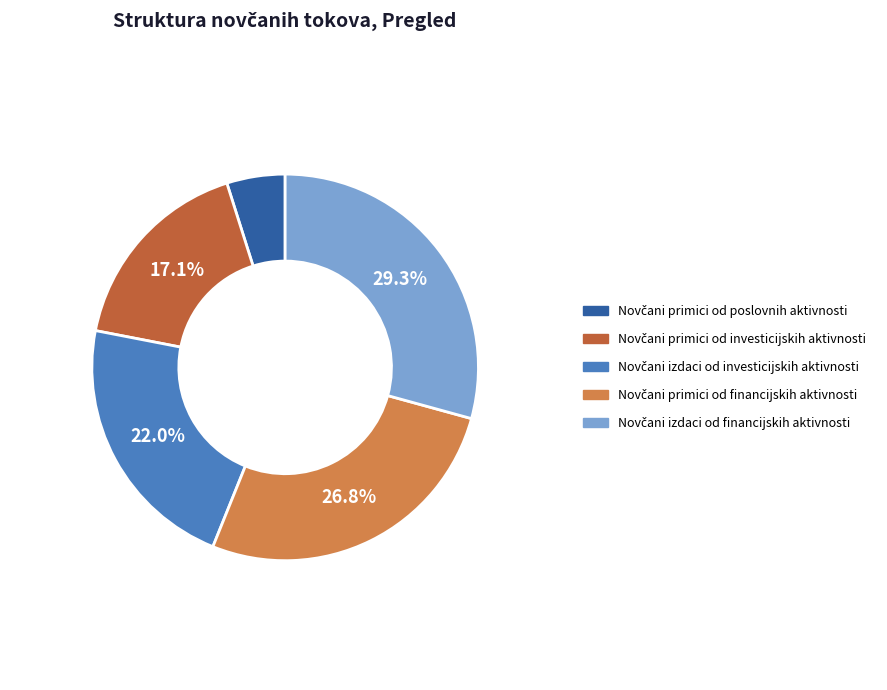

Is there any slice that represents more than half of the pie?

No